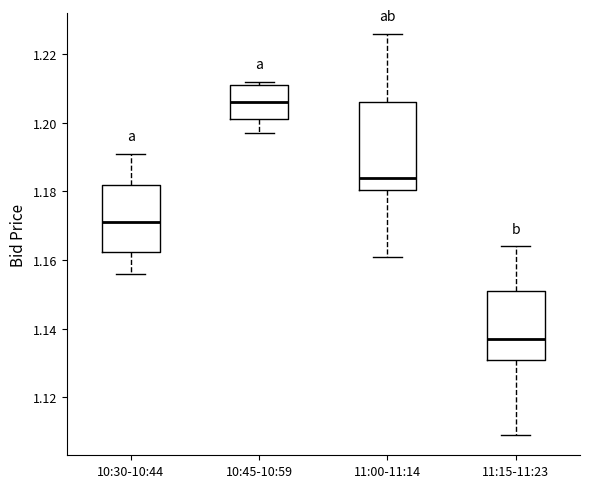

Reading left to right, read every box against the y-axis: the position of its median line, the range the box covers, and the ends of its whiskers. The values are not printed on the chart, so give them approximately, as read against the axis.

10:30-10:44: median 1.172, box 1.162 to 1.182, whiskers 1.156 to 1.192
10:45-10:59: median 1.206, box 1.202 to 1.212, whiskers 1.198 to 1.212 (just above the box's upper edge)
11:00-11:14: median 1.184, box 1.180 to 1.206, whiskers 1.162 to 1.226
11:15-11:23: median 1.138, box 1.132 to 1.152, whiskers 1.110 to 1.164